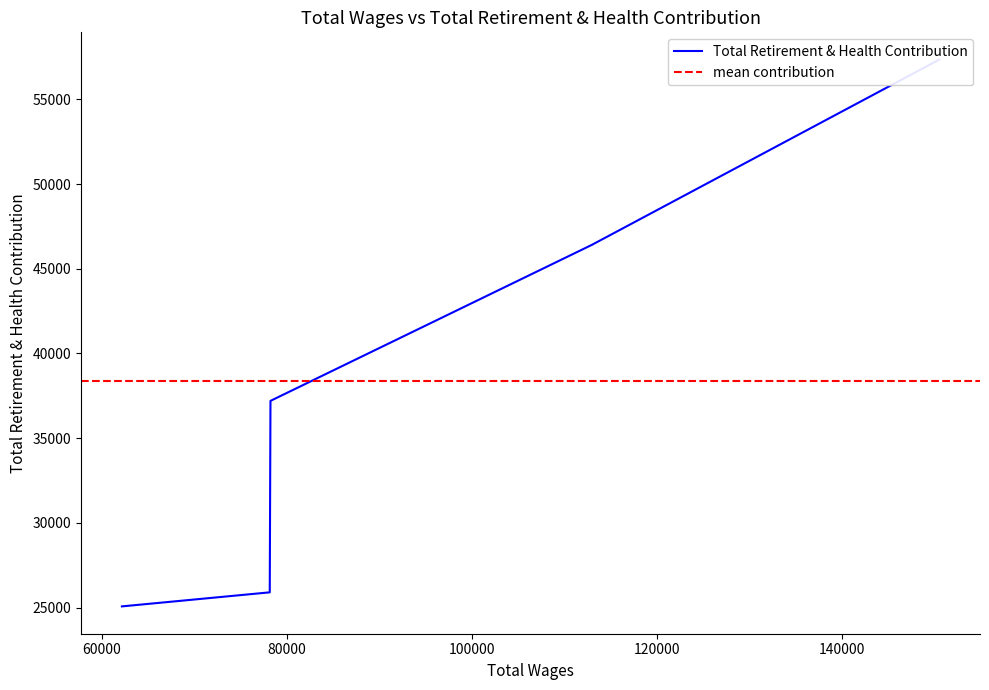

How many distinct data groups are displayed?

1